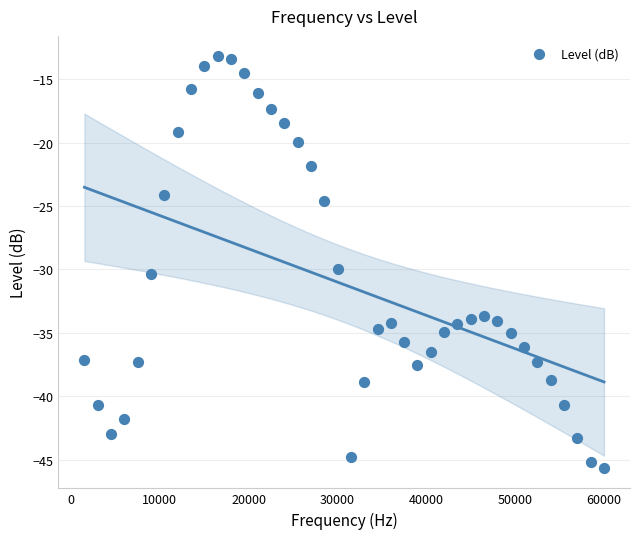

What is the range of X values (max minus min)?

58500.0